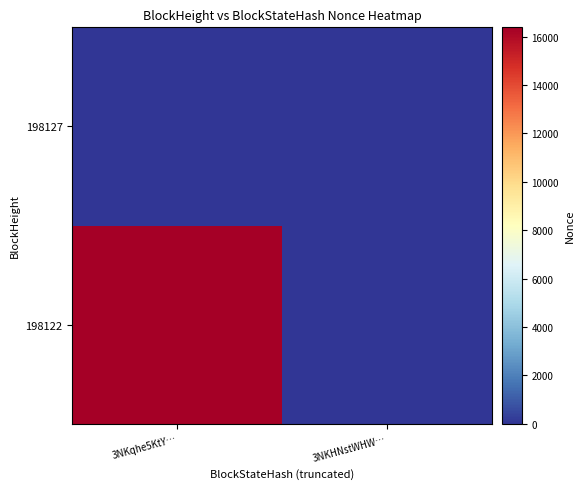

Reading left to right, extract all data points from this chart.

198122: 3NKqhe5KtY…=16388	3NKHNstWHW…=0
198127: 3NKqhe5KtY…=0	3NKHNstWHW…=0